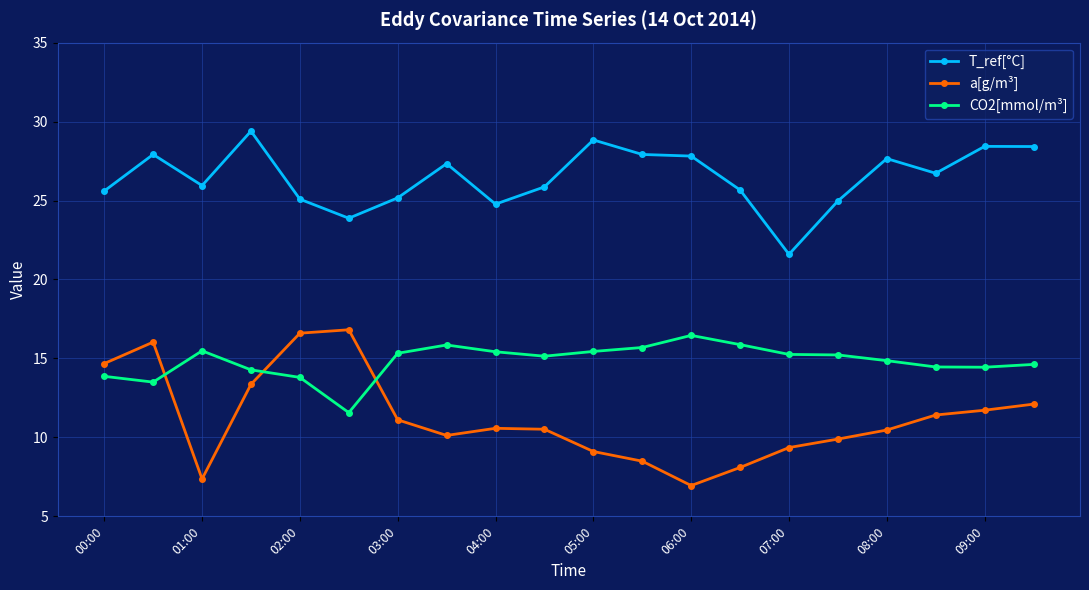

How many lines are shown in the chart?

3